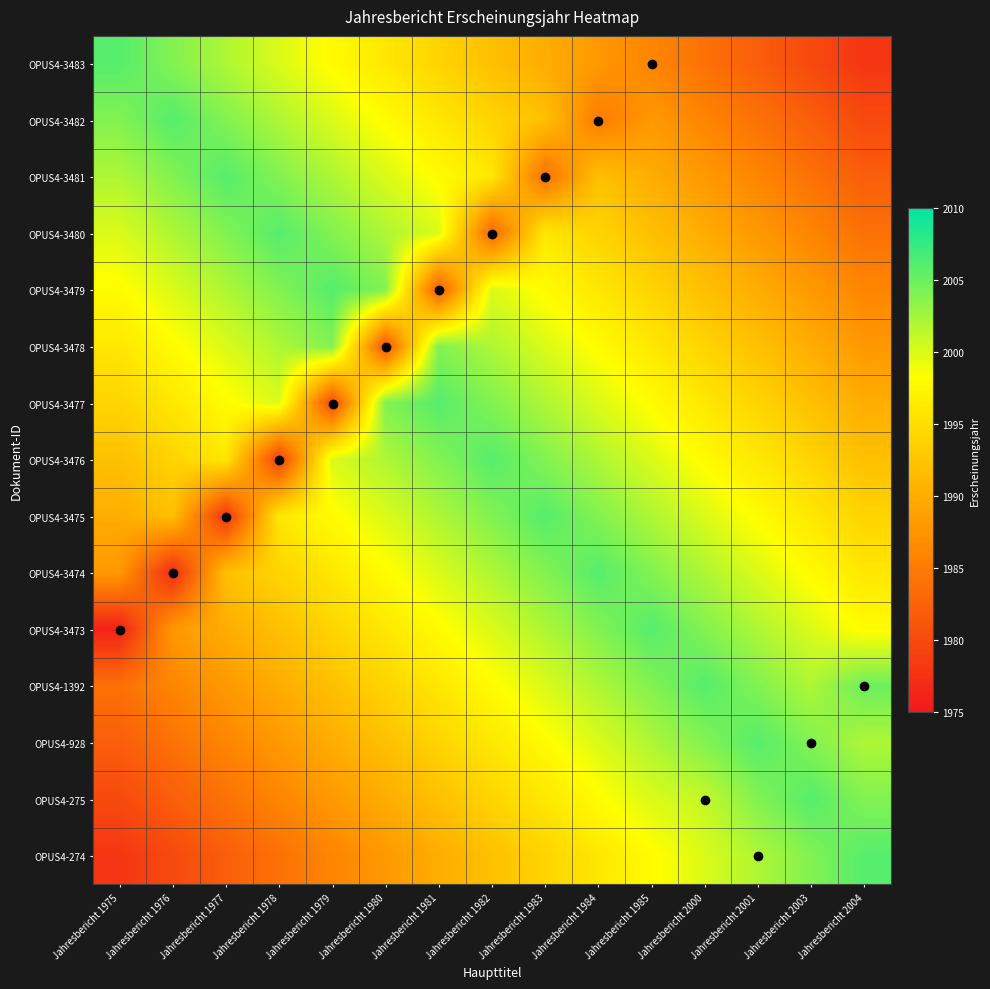

At which category is the sum across all series the highest?

Jahresbericht 1983